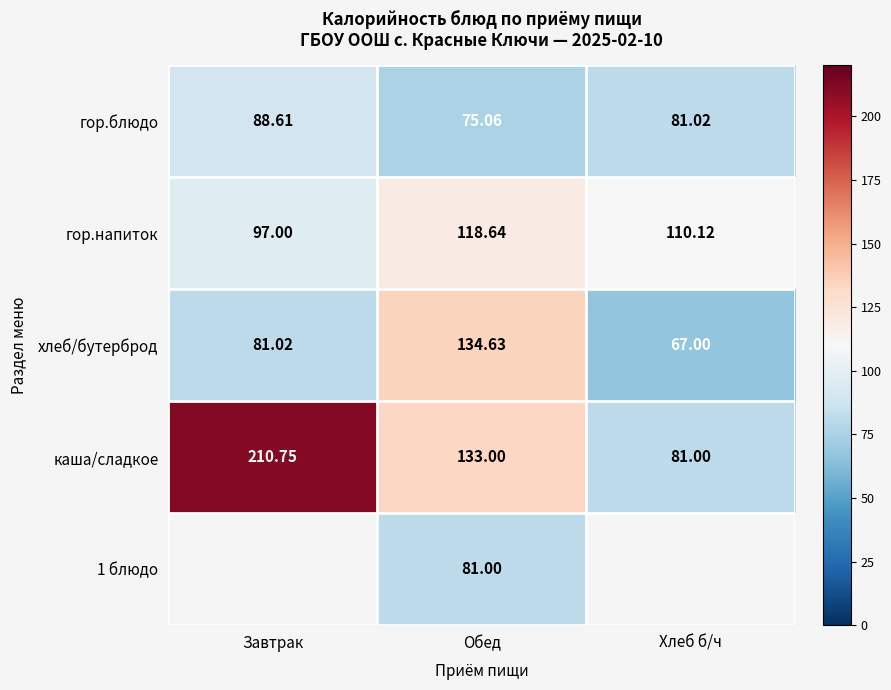

What is the sum of the гор.блюдо values at Завтрак and Хлеб б/ч?

169.6